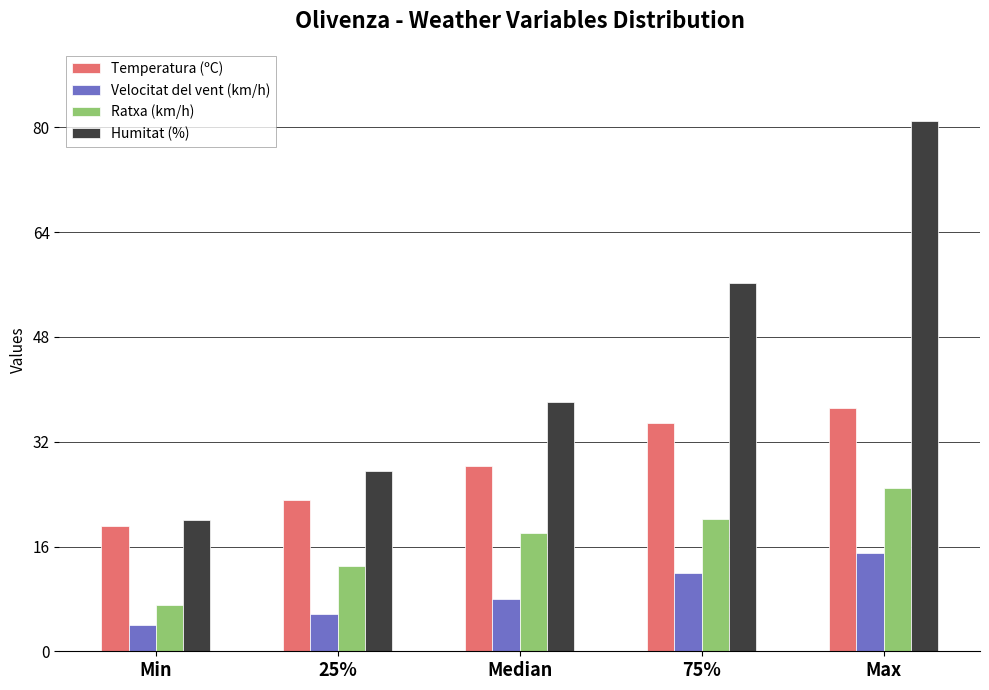

What is the minimum value shown in the chart?

4.0